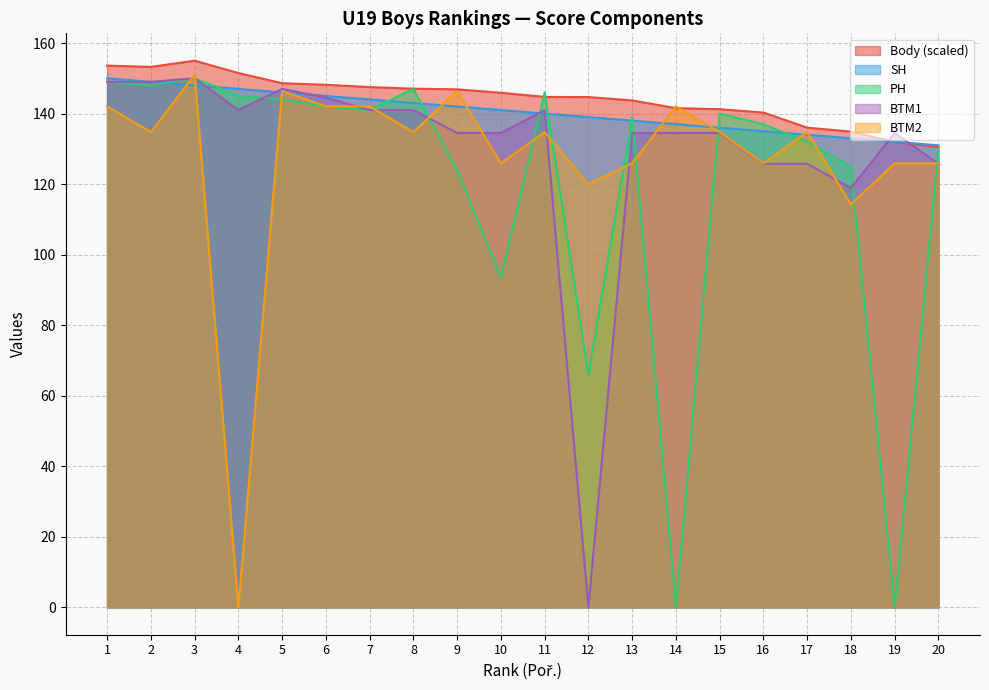

What is the value of the PH point at the 17th from the left?

132.0